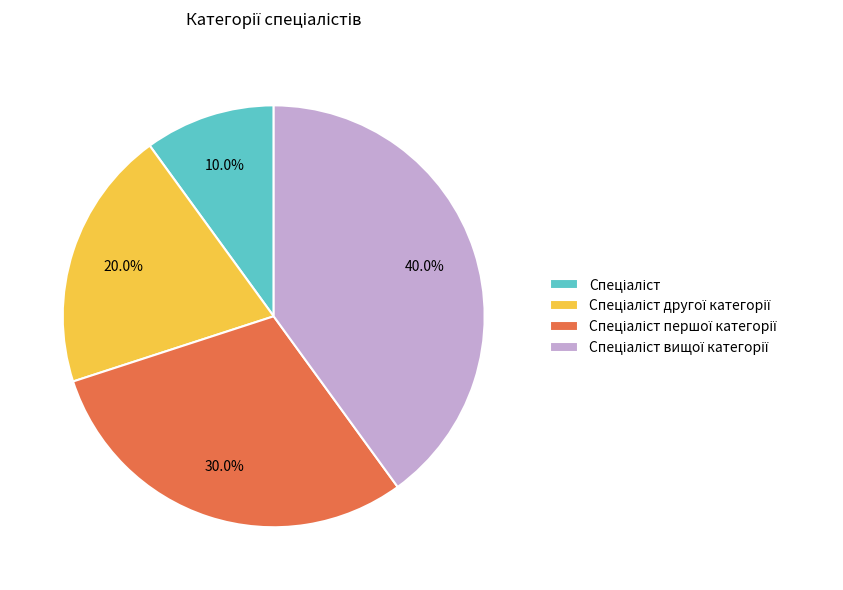

Does any single category account for the majority?

No